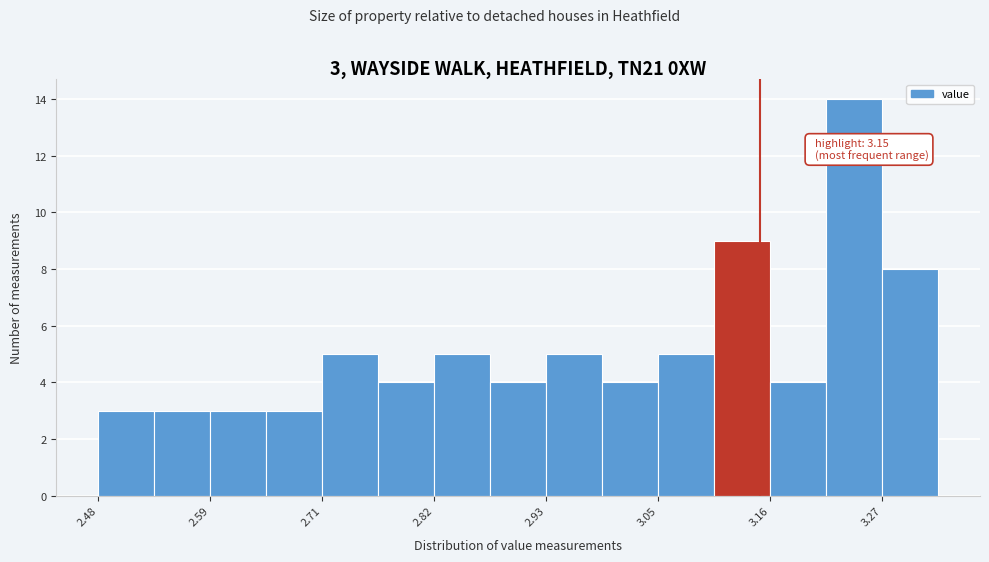

Read against the x-axis, roughly where is the centre of the tallest bar?

3.24